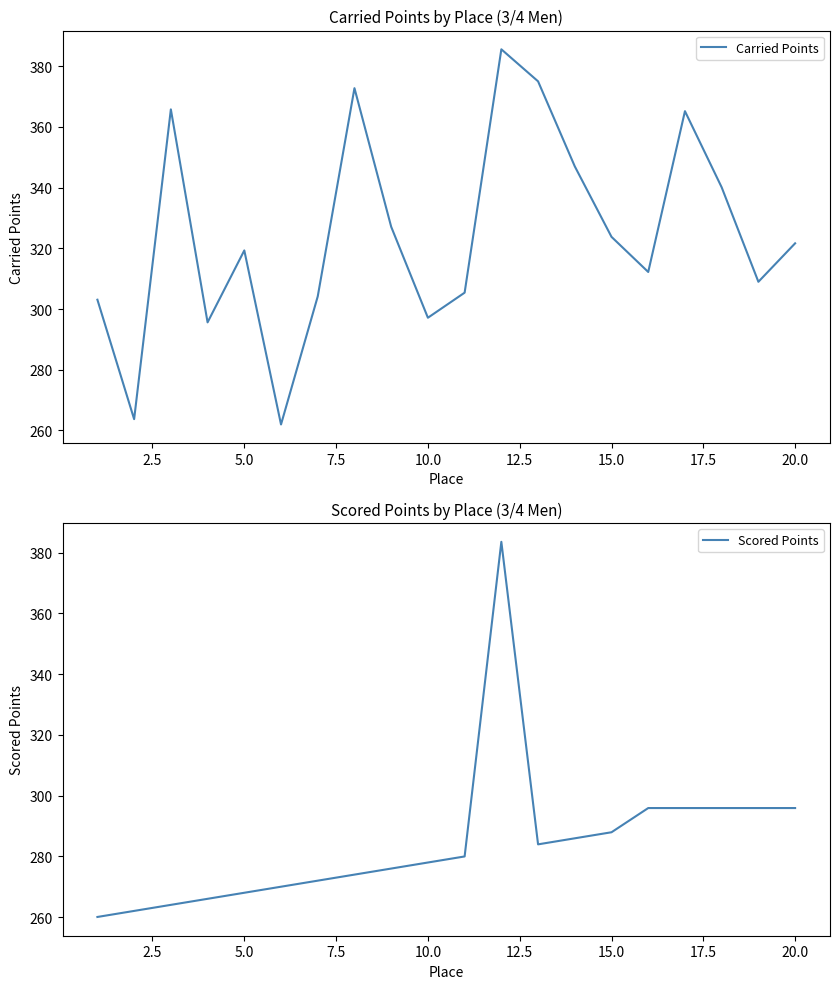

Count the number of categories in the chart.

20